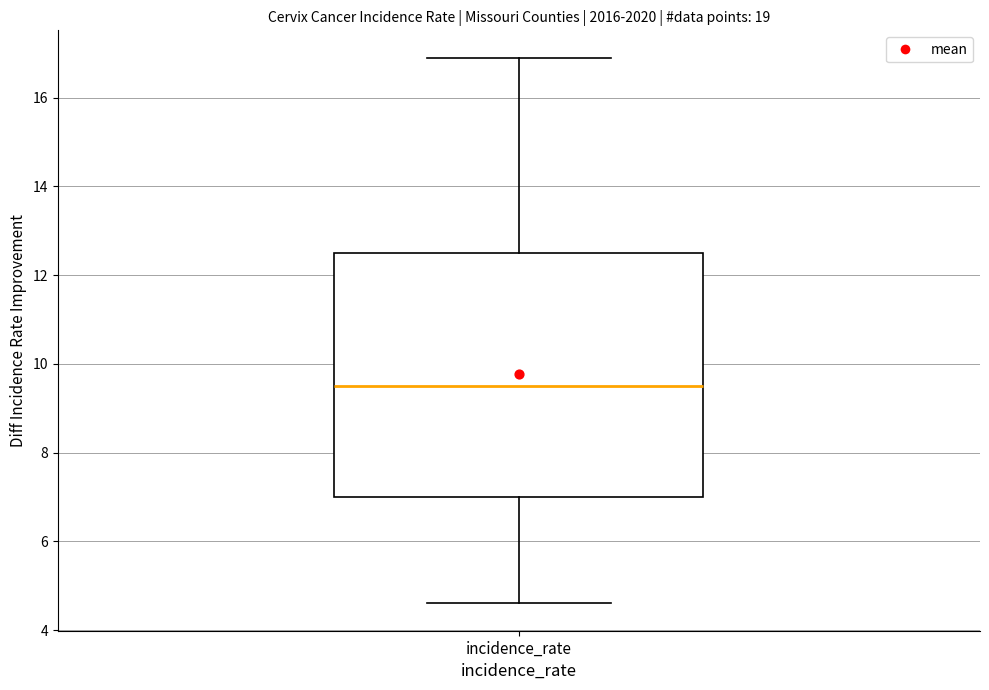

Where is the lower edge of the box for incidence_rate on the y-axis? The values are not printed on the chart, so give them approximately, as read against the axis.

7.0